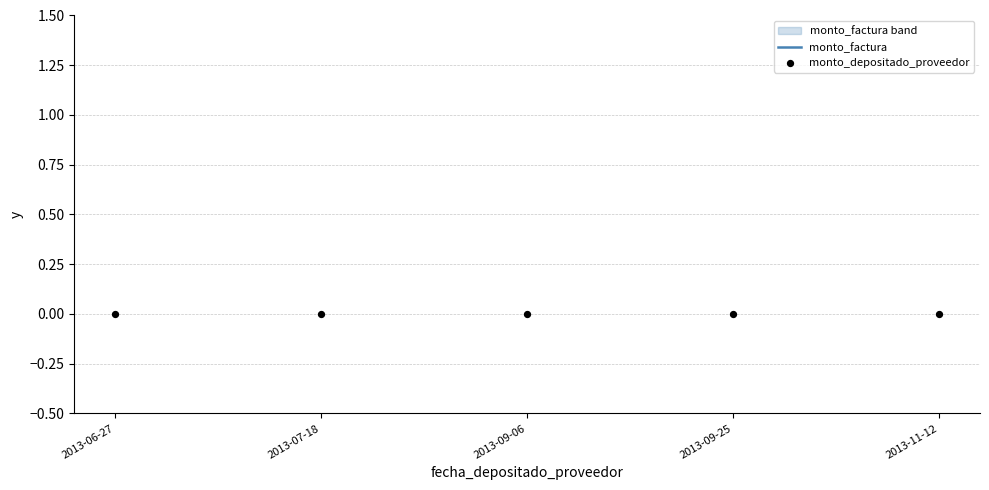

Which series contains the lowest Y value?

monto_depositado_proveedor